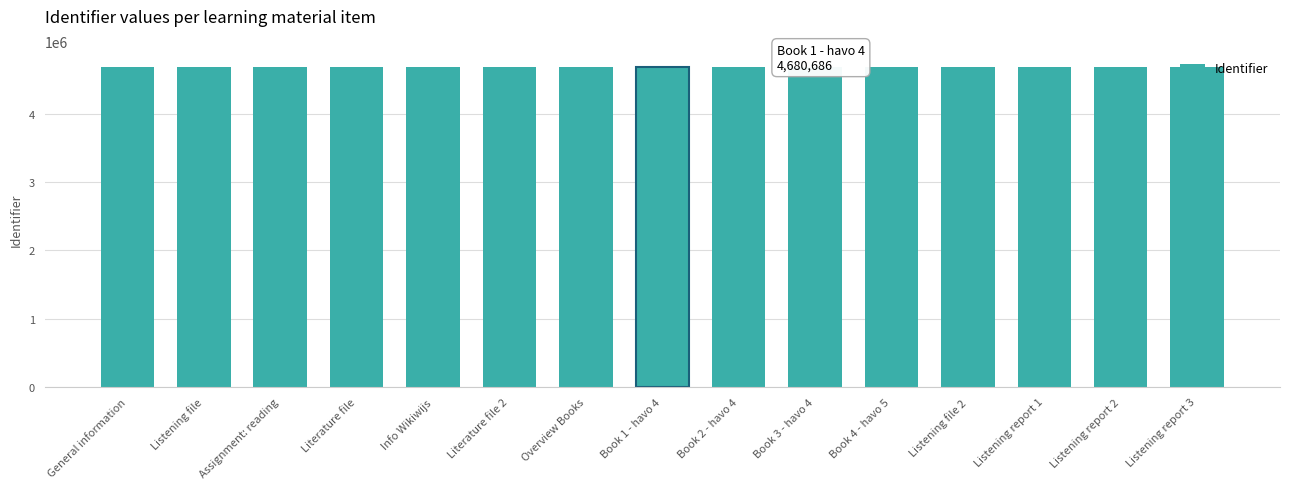

What is the sum of all values?

70210294